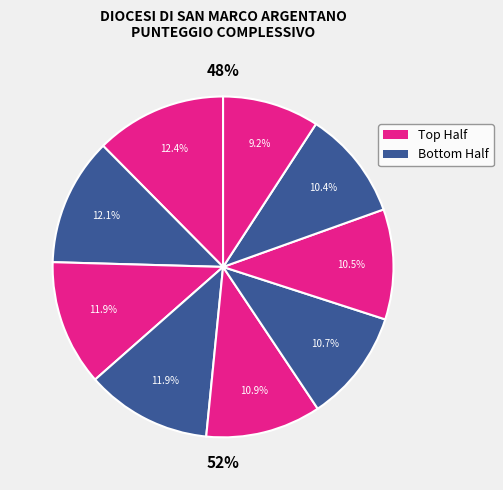

How many slices are in this pie chart?

9